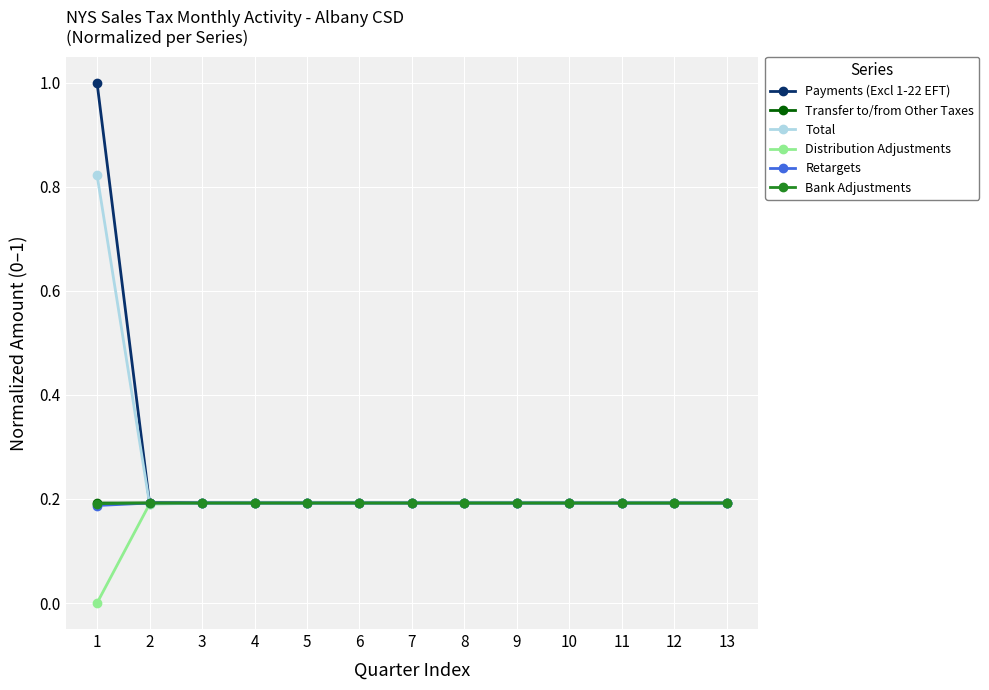

True or false: Retargets has more than 0 interior local peaks.

True